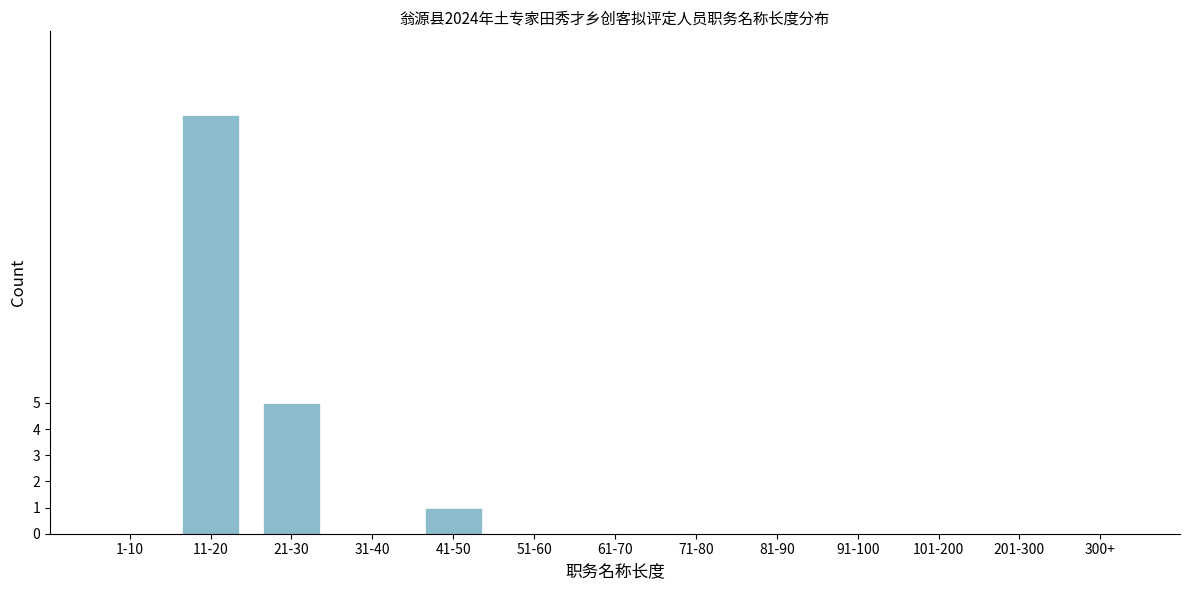

Reading right to left, list all the values displayed in this chart.

300+=0	201-300=0	101-200=0	91-100=0	81-90=0	71-80=0	61-70=0	51-60=0	41-50=1	31-40=0	21-30=5	11-20=16	1-10=0